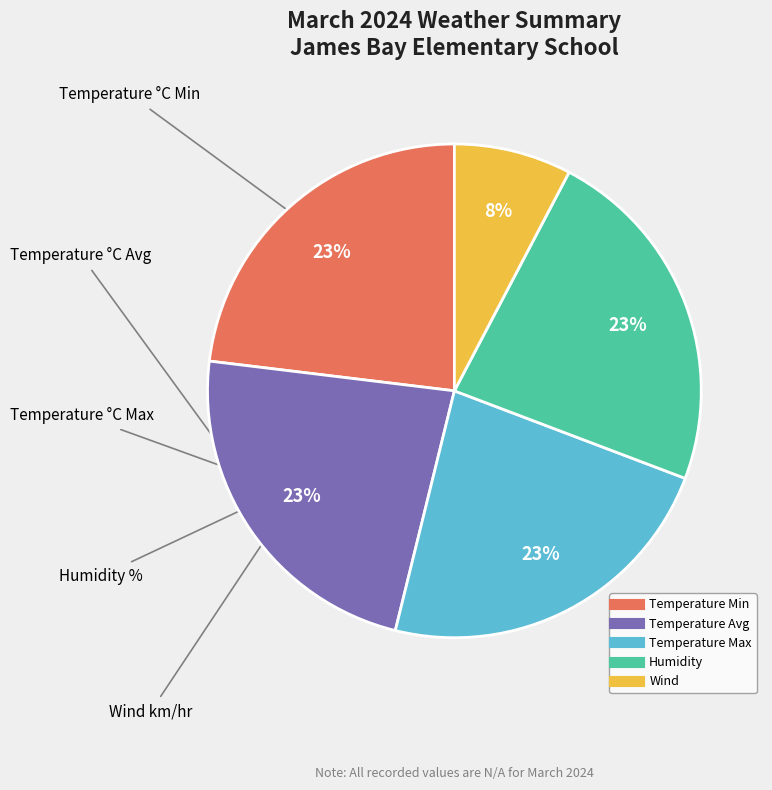

Is it true that Temperature Max is 23% of the pie?

True